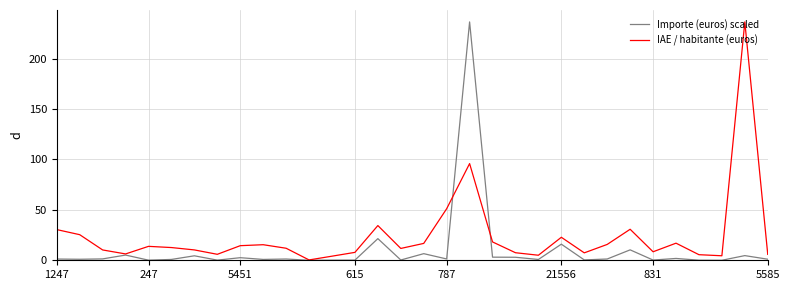

What is the maximum value for IAE / habitante (euros)?

236.4